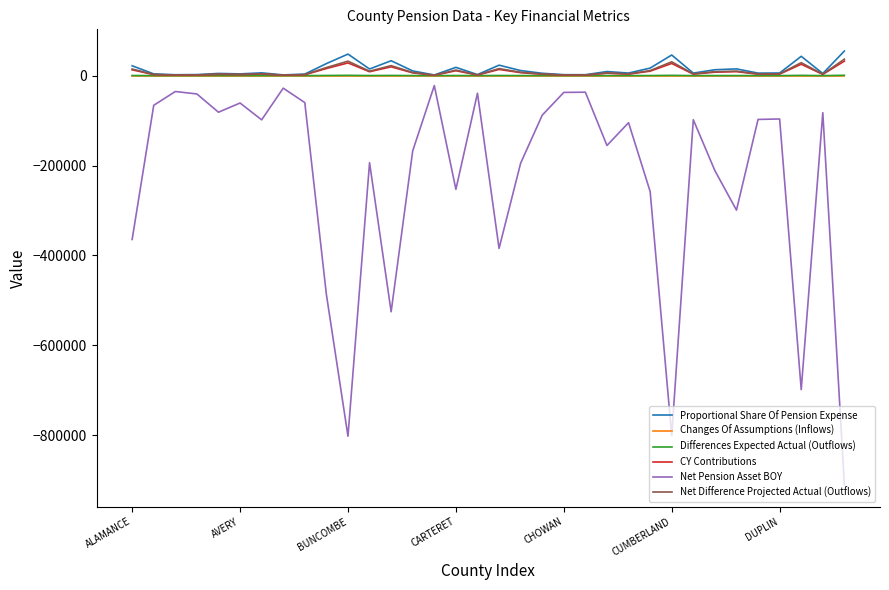

True or false: Changes Of Assumptions (Inflows) and Net Pension Asset BOY intersect in this chart.

False